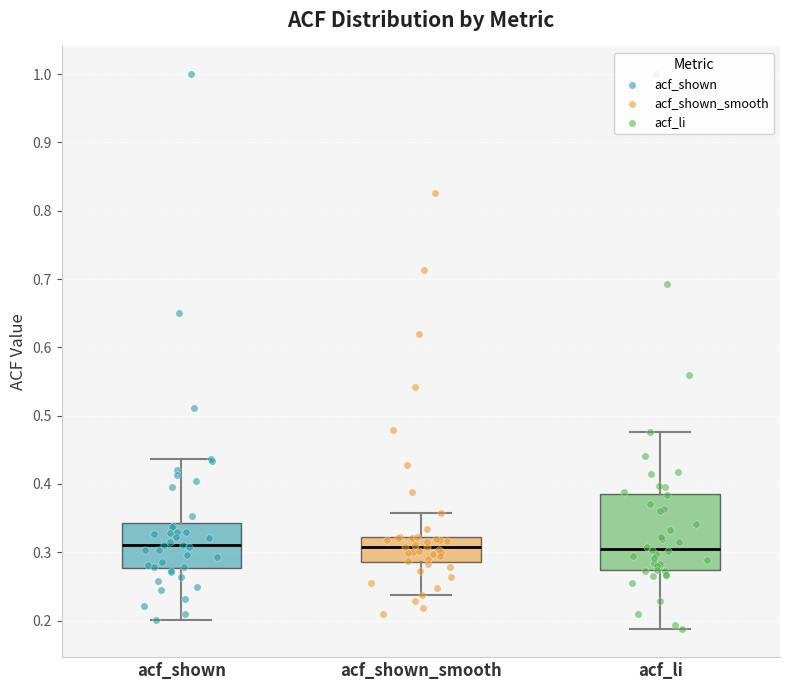

Where does the upper whisker of the box for acf_shown_smooth end on the y-axis? The values are not printed on the chart, so give them approximately, as read against the axis.

0.36